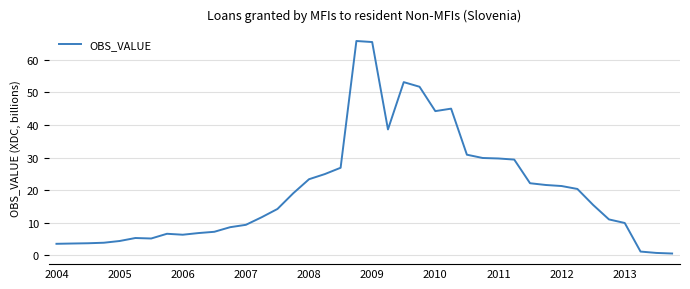

What is the greatest value displayed?

65.8